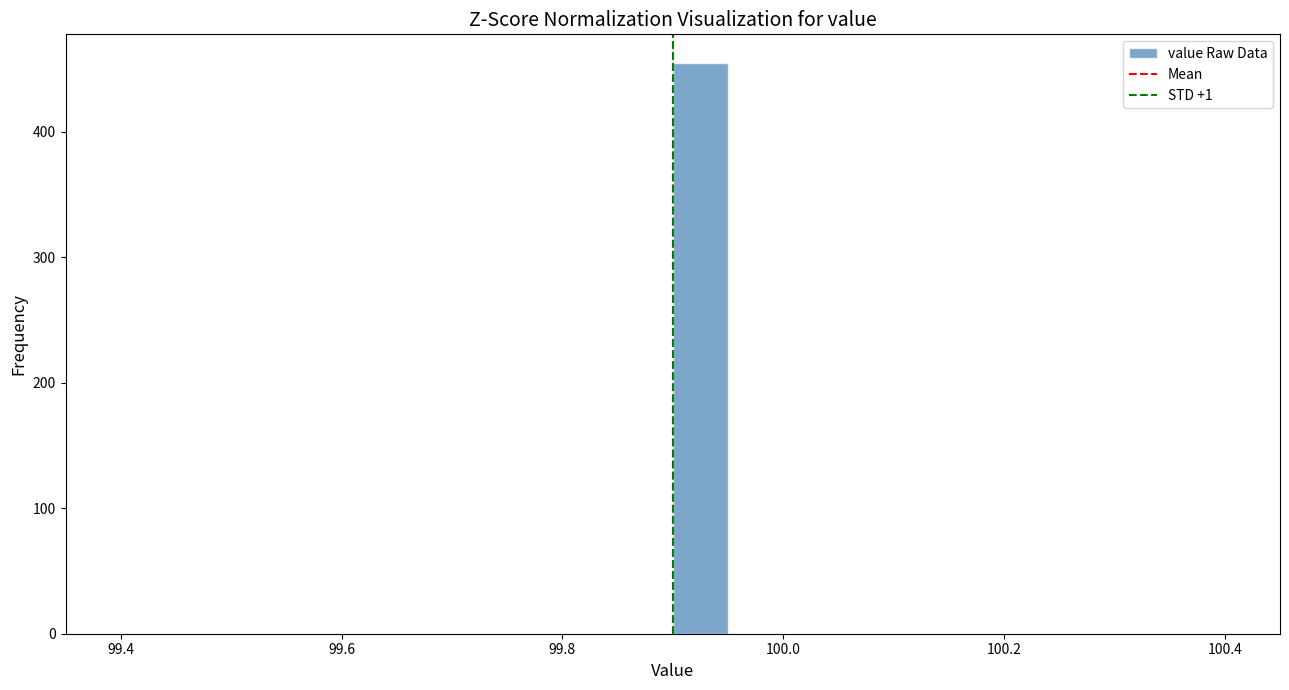

Around what value on the x-axis is the tallest bar? Give the approximate position of its centre, as read against the axis.

99.92